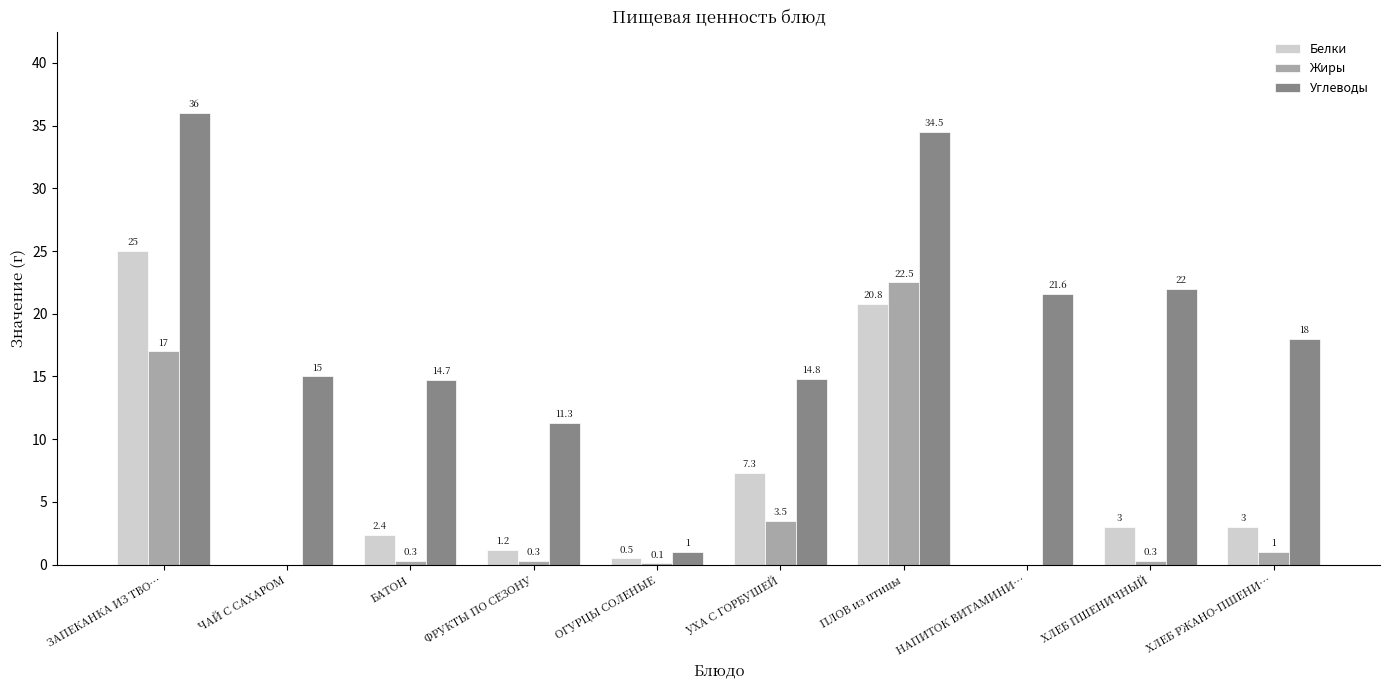

What is the spread (max minus min) of values at ХЛЕБ РЖАНО-ПШЕНИ…?

17.0